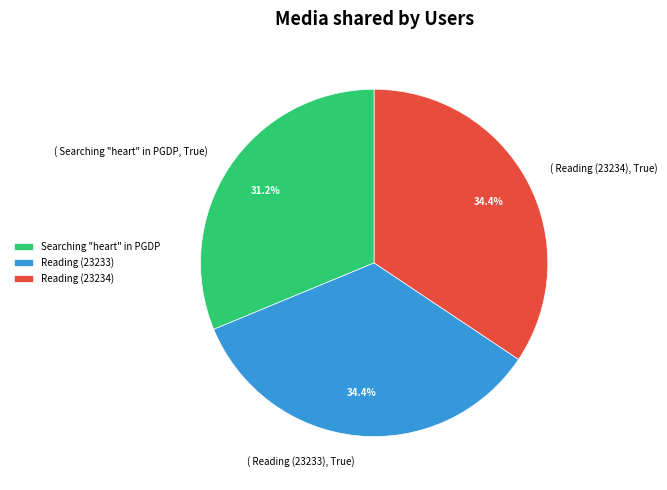

What percentage do Searching "heart" in PGDP and Reading (23234) together represent?

65.6%